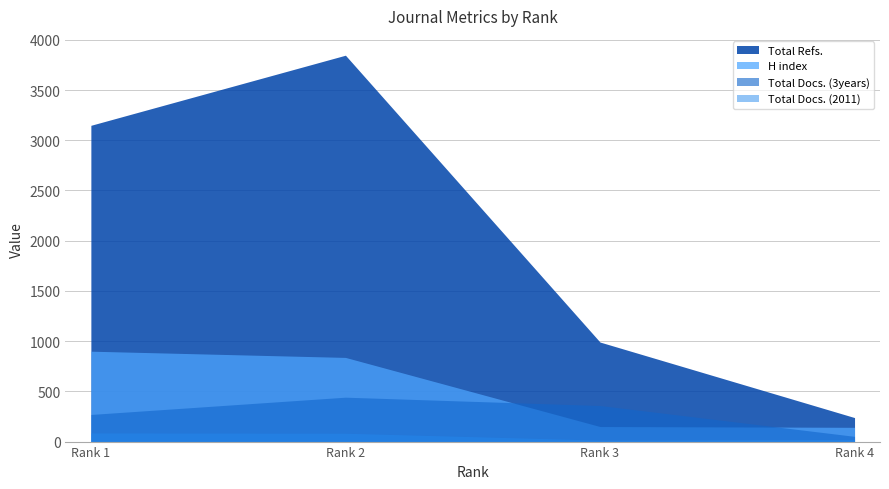

What is the lowest value of the H index series?

142